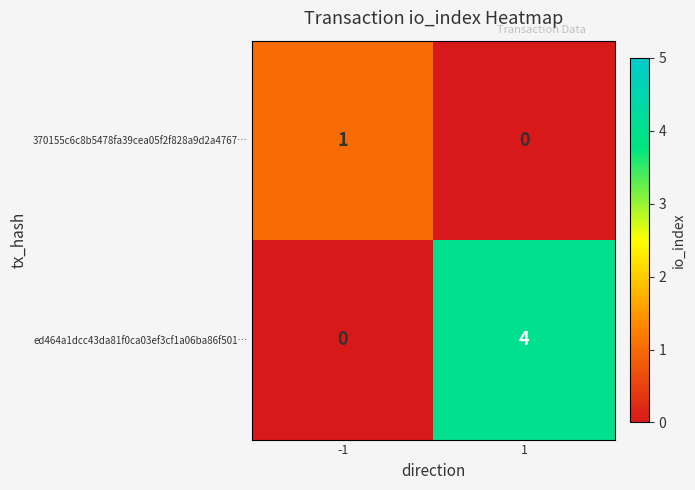

What is the difference between the highest and lowest values at -1?

1